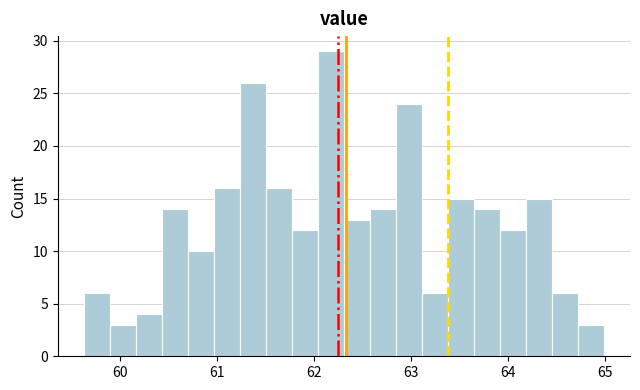

Read against the x-axis, roughly where is the centre of the tallest bar?

62.2